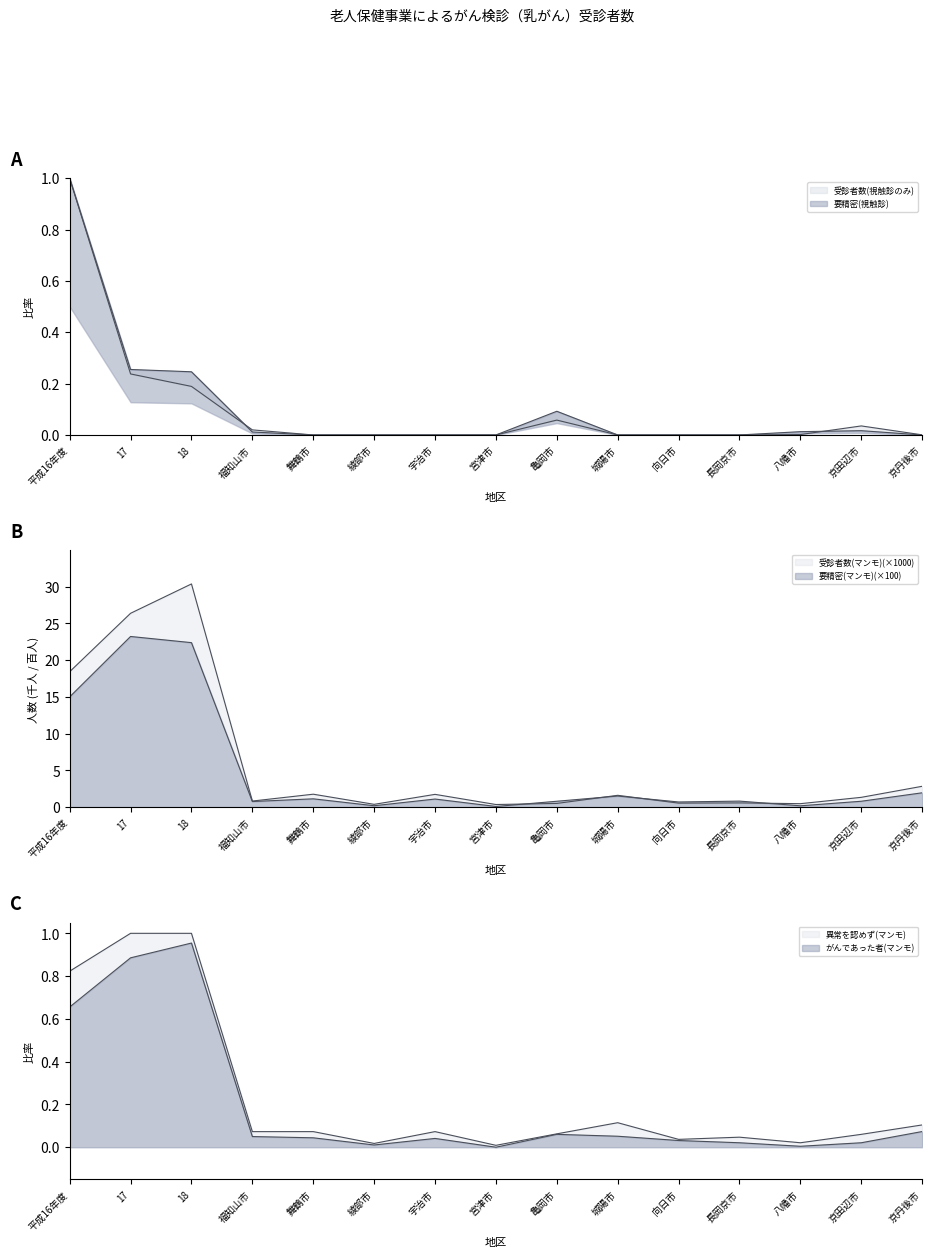

Count the number of data series in this chart.

6